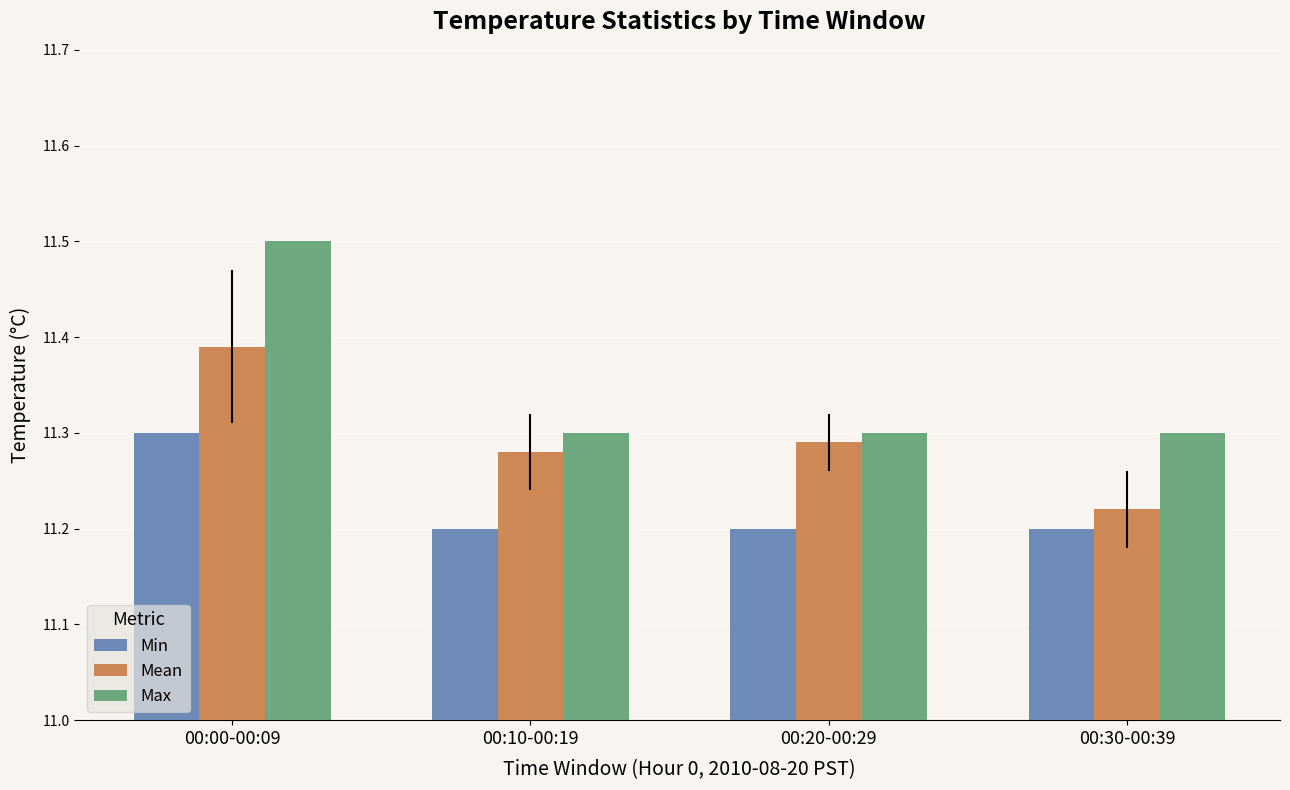

Count the Mean values in the range 11 to 12.

4